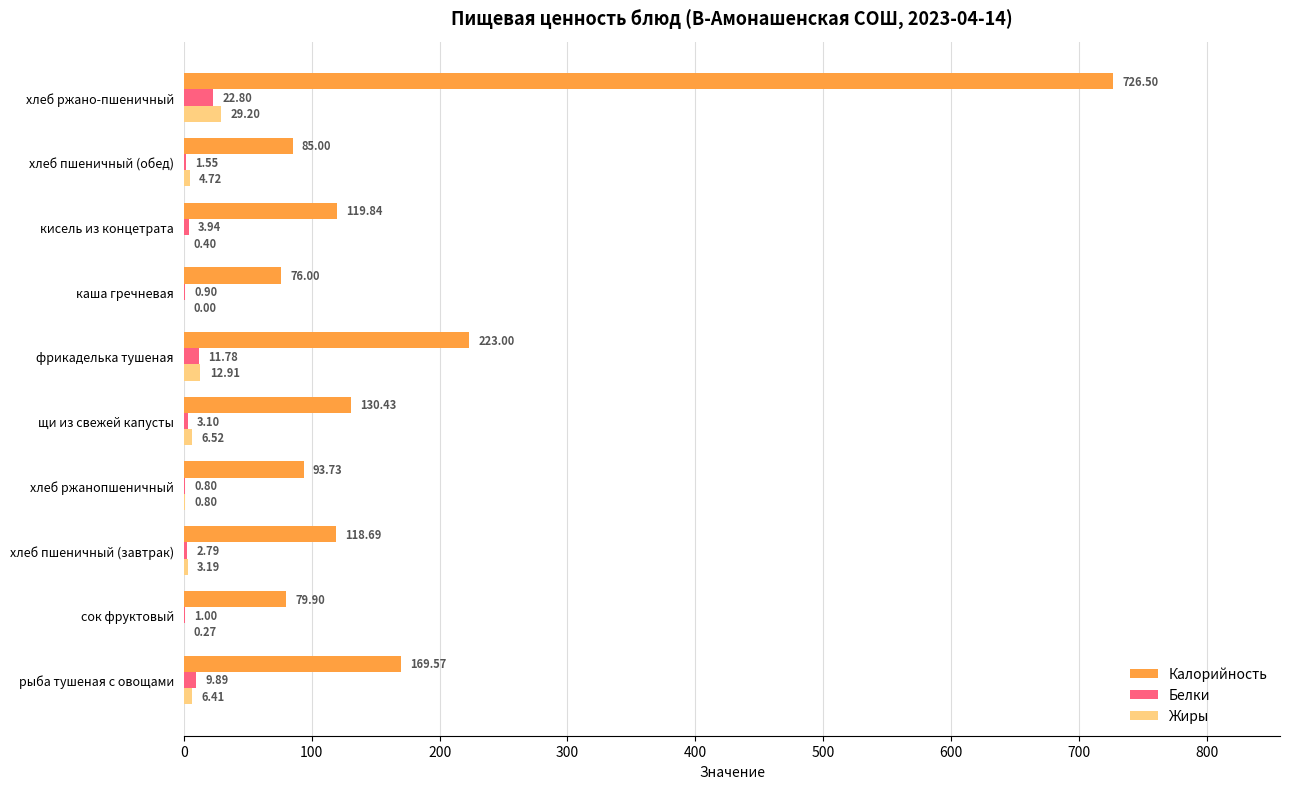

What are all the series names shown in the legend?

Калорийность, Белки, Жиры